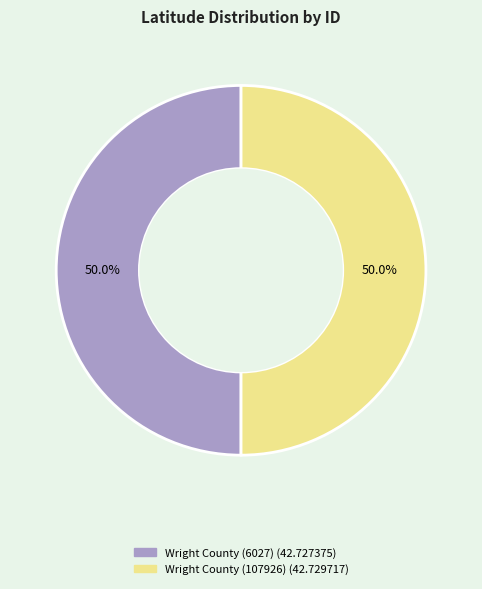

Is it true that Wright County (107926) is 44% of the pie?

False